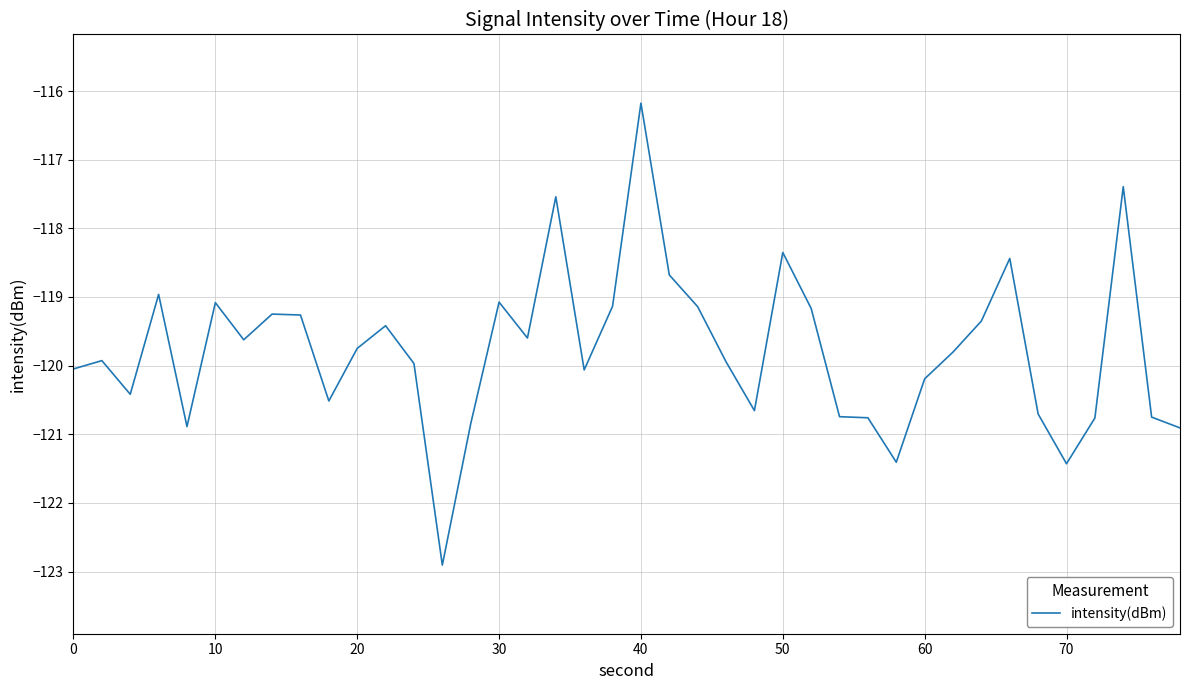

How many lines are shown in the chart?

1